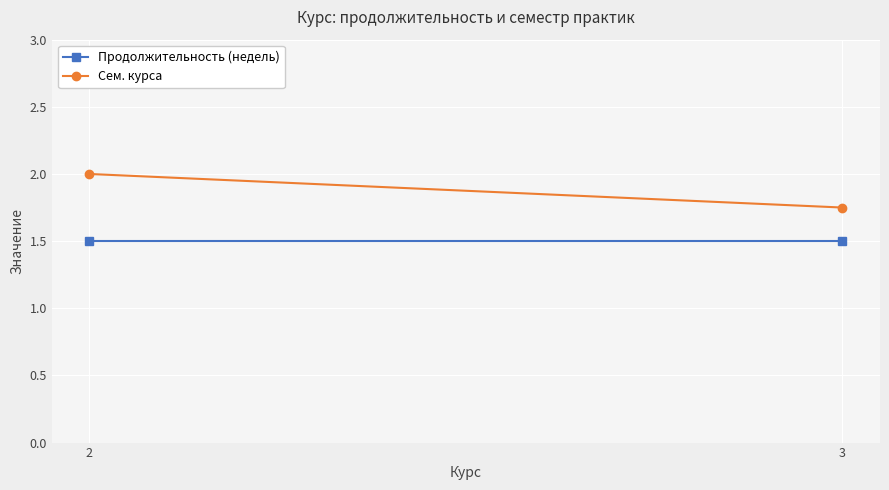

At how many categories does at least one series exceed 1?

2